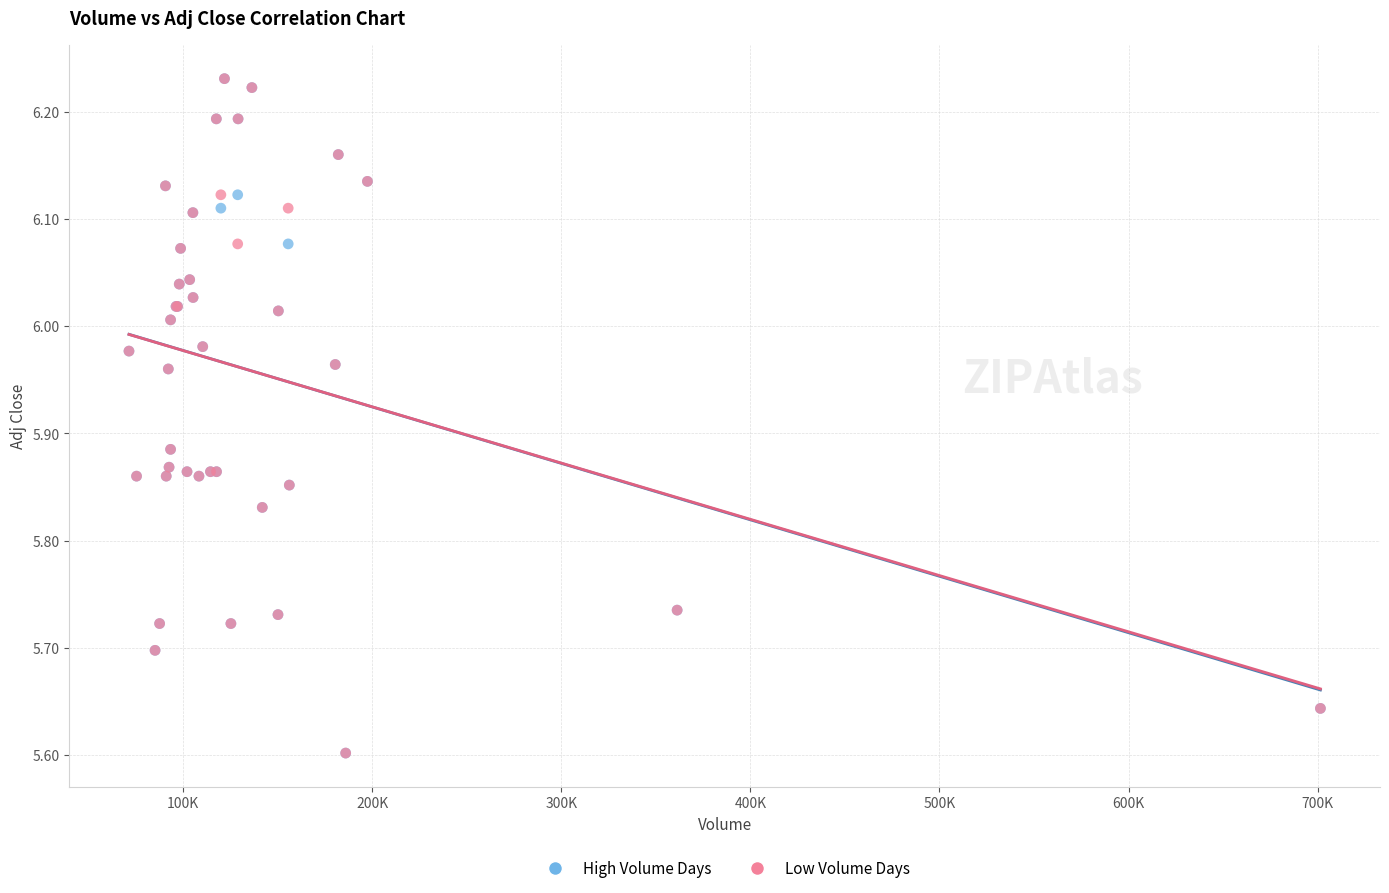

What are all the series names shown in the legend?

High Volume Days, Low Volume Days